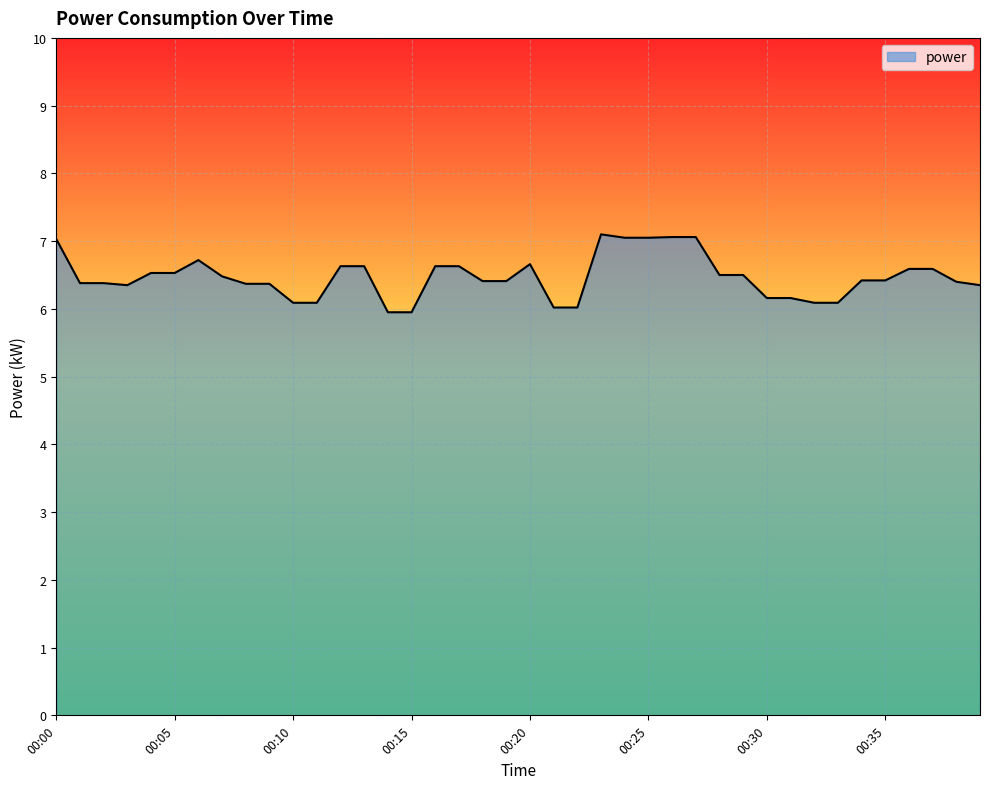

What is the smallest value displayed?

6.0